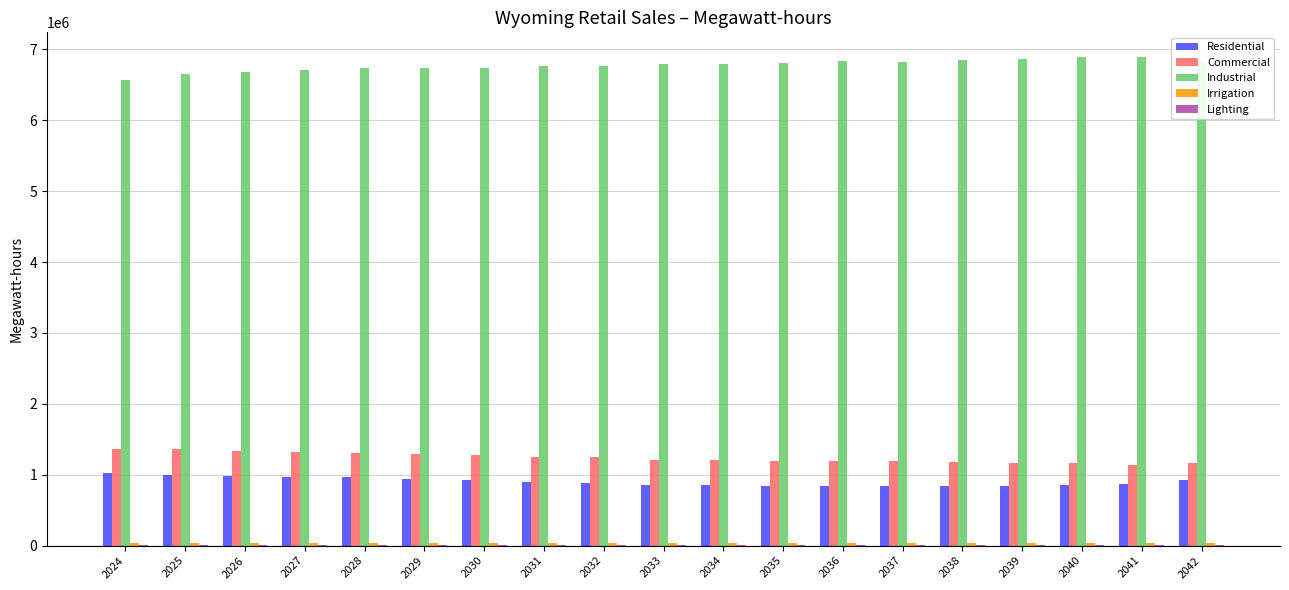

What is the sum of all Commercial values?

23577527.5